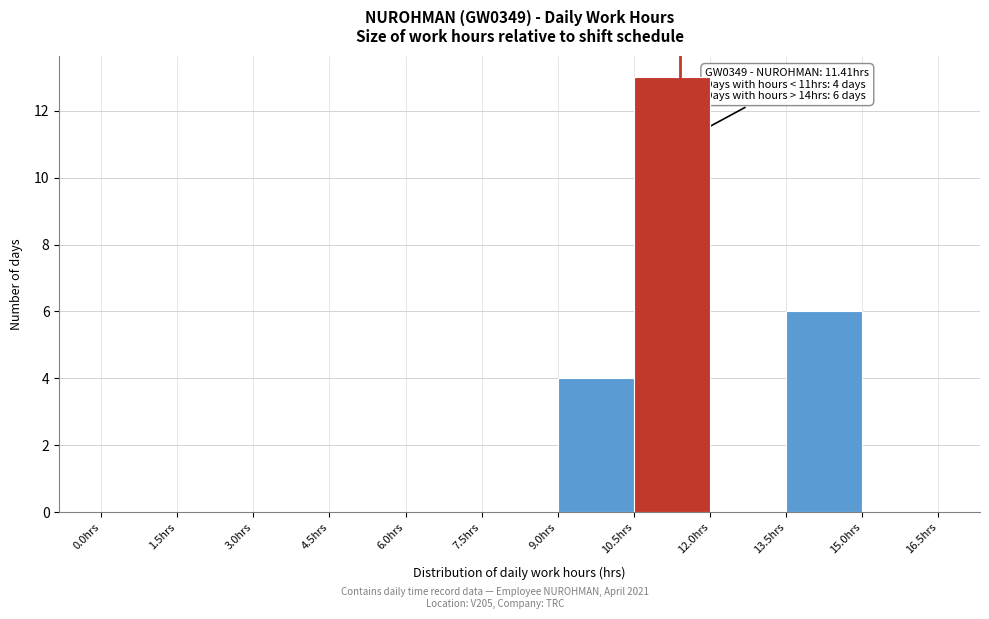

Over which range of the x-axis is the bar tallest?

10.5 to 12.0